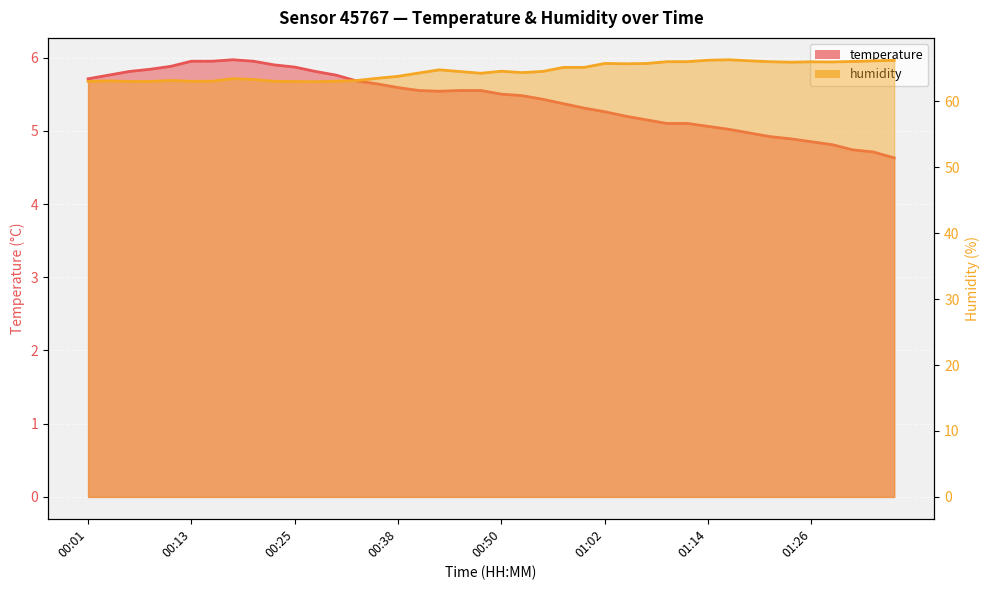

In humidity, how many points are higher than both neighbors (excluding endpoints)?

8